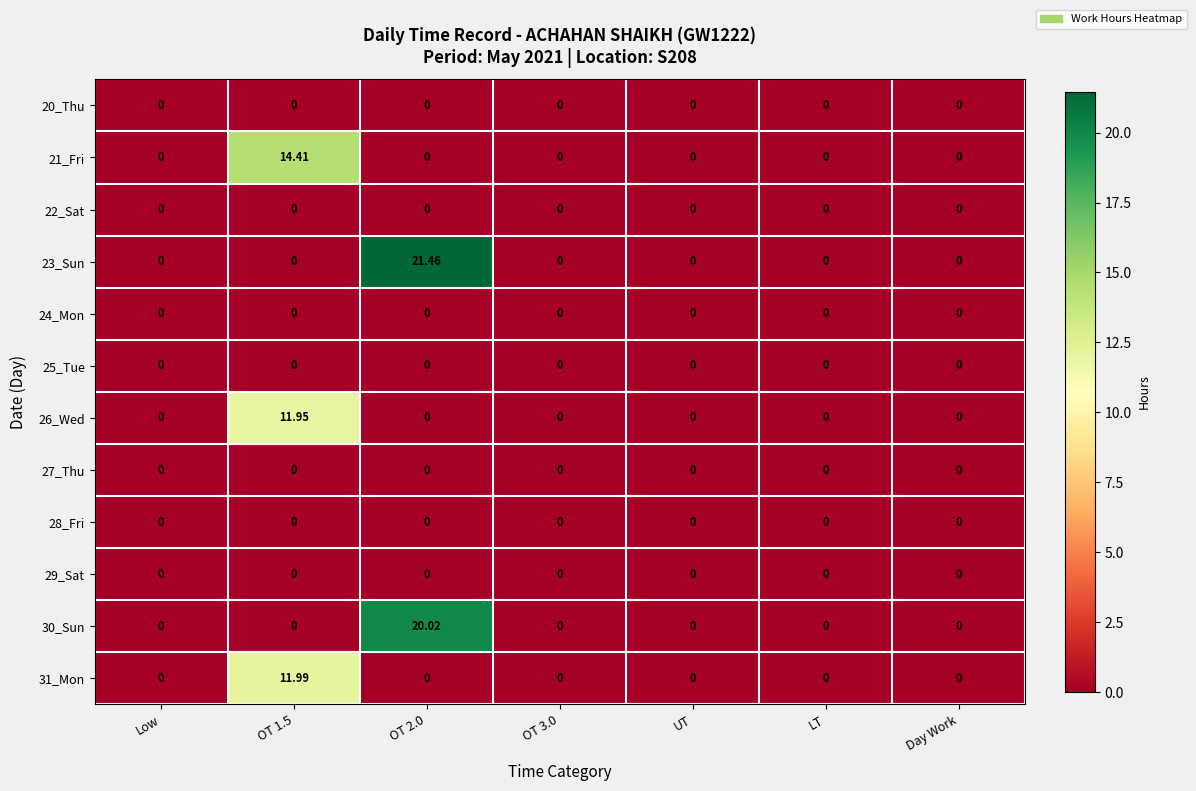

Reading left to right, what are all the values shown in this chart?

20_Thu: Low=0.0	OT 1.5=0.0	OT 2.0=0.0	OT 3.0=0.0	UT=0.0	LT=0.0	Day Work=0.0
21_Fri: Low=0.0	OT 1.5=14.4	OT 2.0=0.0	OT 3.0=0.0	UT=0.0	LT=0.0	Day Work=0.0
22_Sat: Low=0.0	OT 1.5=0.0	OT 2.0=0.0	OT 3.0=0.0	UT=0.0	LT=0.0	Day Work=0.0
23_Sun: Low=0.0	OT 1.5=0.0	OT 2.0=21.5	OT 3.0=0.0	UT=0.0	LT=0.0	Day Work=0.0
24_Mon: Low=0.0	OT 1.5=0.0	OT 2.0=0.0	OT 3.0=0.0	UT=0.0	LT=0.0	Day Work=0.0
25_Tue: Low=0.0	OT 1.5=0.0	OT 2.0=0.0	OT 3.0=0.0	UT=0.0	LT=0.0	Day Work=0.0
26_Wed: Low=0.0	OT 1.5=11.9	OT 2.0=0.0	OT 3.0=0.0	UT=0.0	LT=0.0	Day Work=0.0
27_Thu: Low=0.0	OT 1.5=0.0	OT 2.0=0.0	OT 3.0=0.0	UT=0.0	LT=0.0	Day Work=0.0
28_Fri: Low=0.0	OT 1.5=0.0	OT 2.0=0.0	OT 3.0=0.0	UT=0.0	LT=0.0	Day Work=0.0
29_Sat: Low=0.0	OT 1.5=0.0	OT 2.0=0.0	OT 3.0=0.0	UT=0.0	LT=0.0	Day Work=0.0
30_Sun: Low=0.0	OT 1.5=0.0	OT 2.0=20.0	OT 3.0=0.0	UT=0.0	LT=0.0	Day Work=0.0
31_Mon: Low=0.0	OT 1.5=12.0	OT 2.0=0.0	OT 3.0=0.0	UT=0.0	LT=0.0	Day Work=0.0